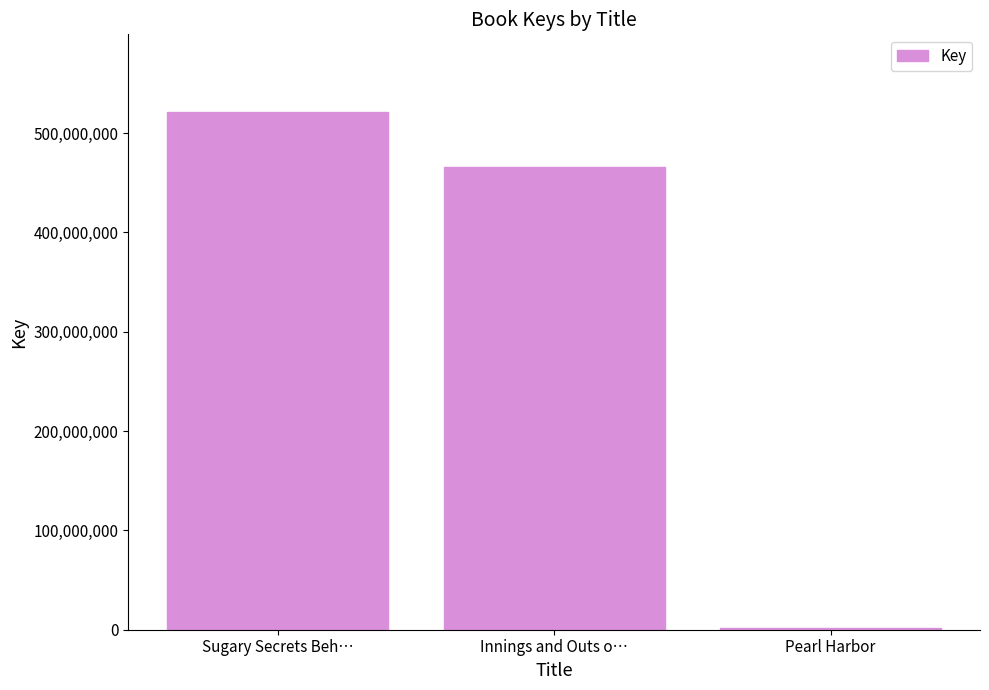

What is the maximum value shown in the chart?

521337582